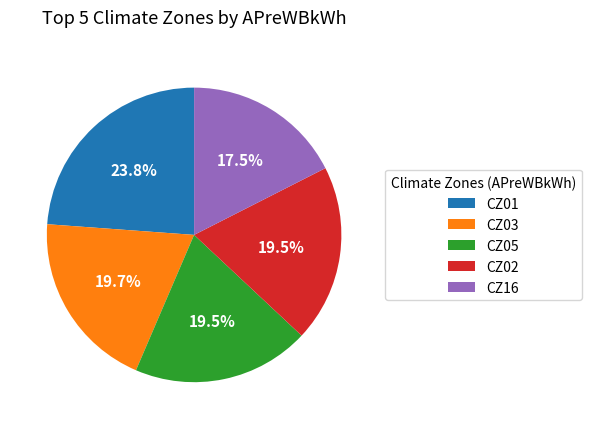

Is CZ01 the majority of the pie?

No